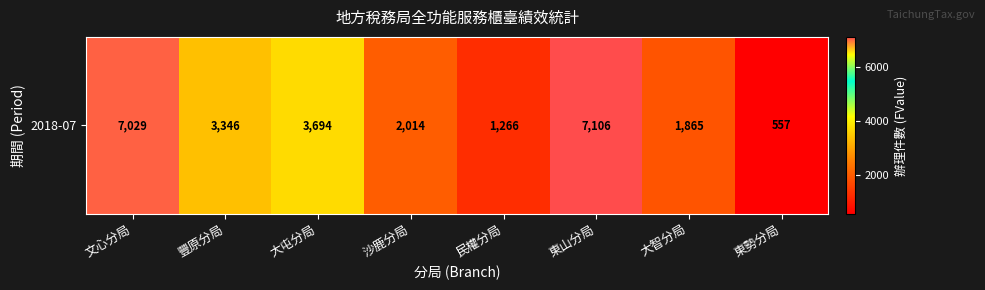

List the labels in order of value, largest first.

東山分局, 文心分局, 大屯分局, 豐原分局, 沙鹿分局, 大智分局, 民權分局, 東勢分局